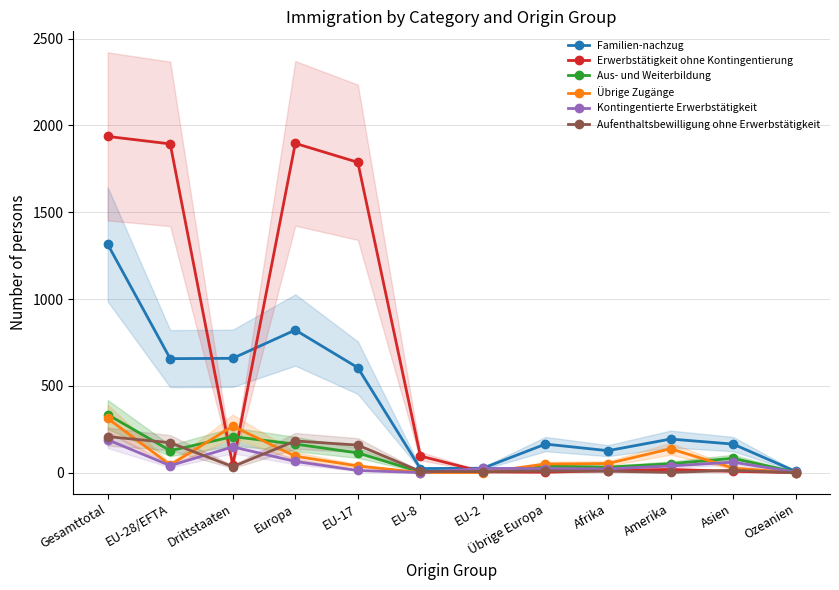

Rank the categories by Aus- und Weiterbildung value from highest to lowest.

Gesamttotal, Drittstaaten, Europa, EU-28/EFTA, EU-17, Asien, Amerika, Übrige Europa, Afrika, EU-2, EU-8, Ozeanien